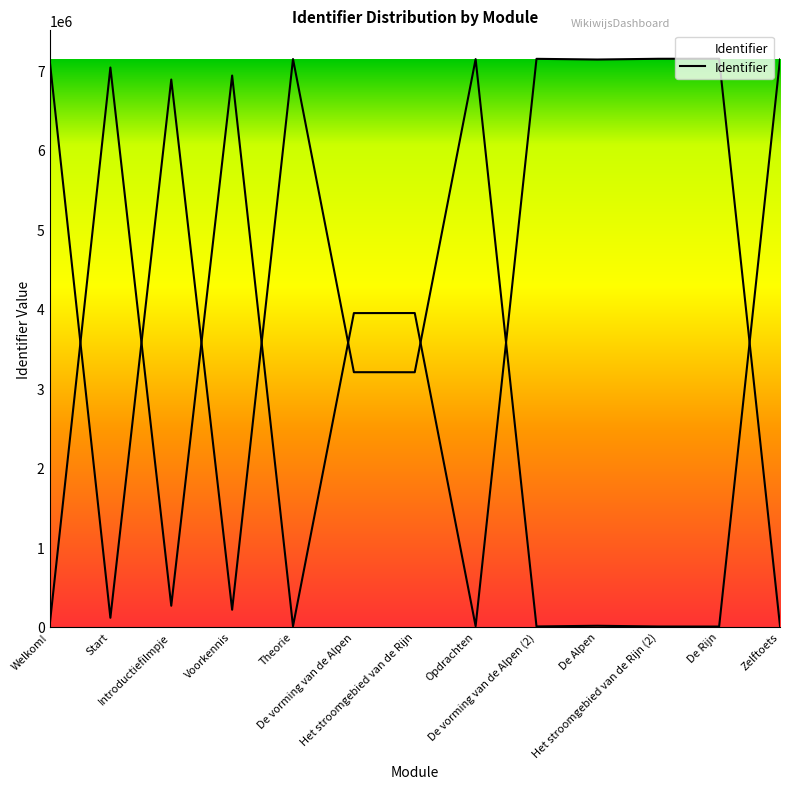

At which category does the data reach its first local peak?

Start